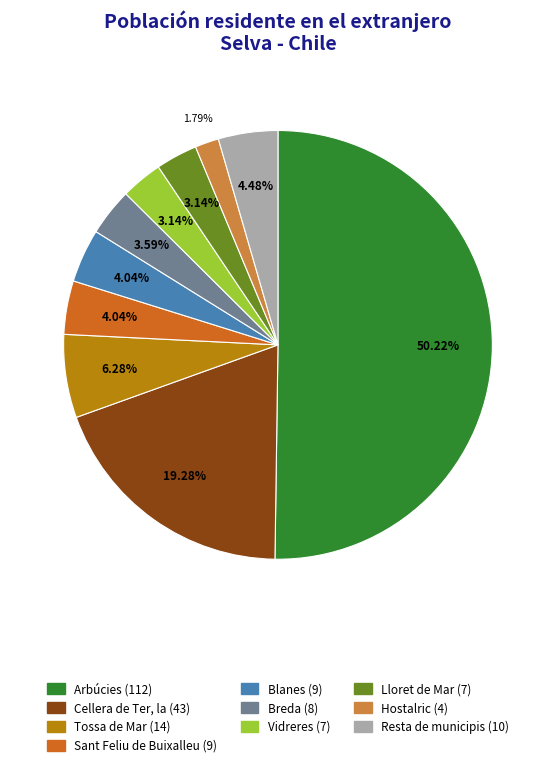

Count the number of slices in the pie.

10